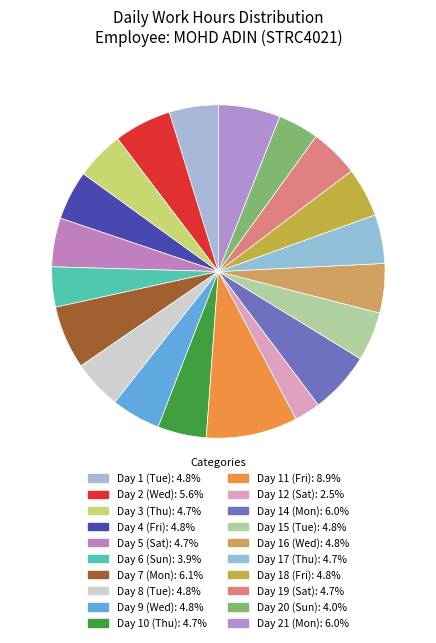

To the nearest percent, what percentage of the pie is Day 21 (Mon)?

6%